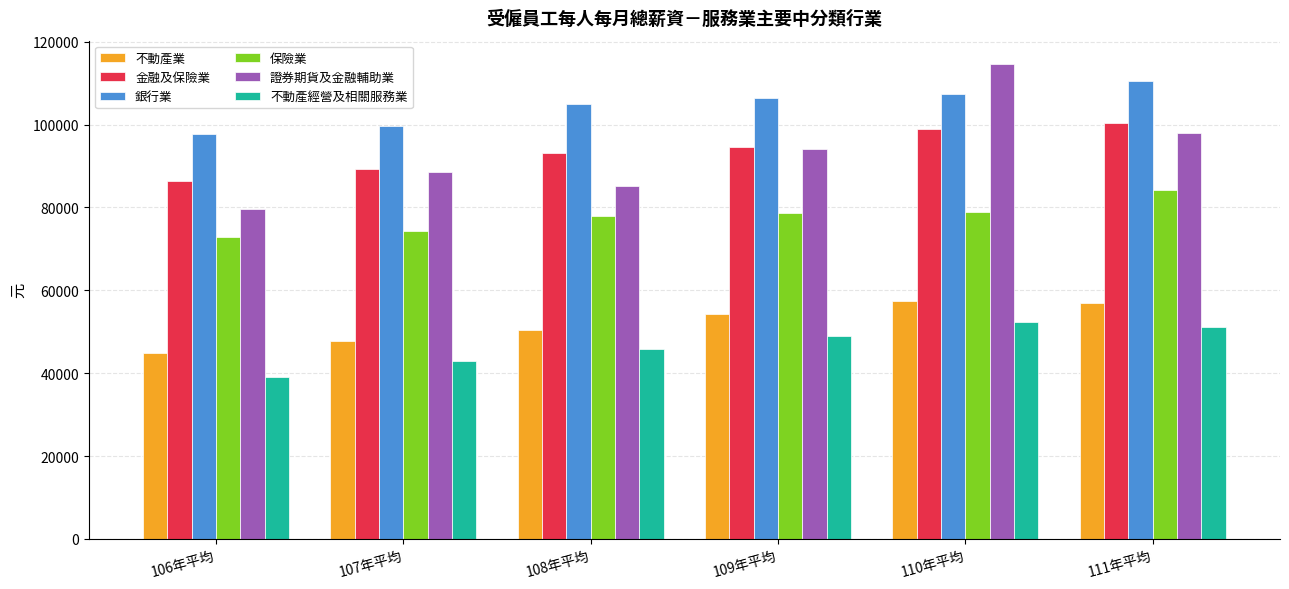

Which series has the largest range (max minus min)?

證券期貨及金融輔助業